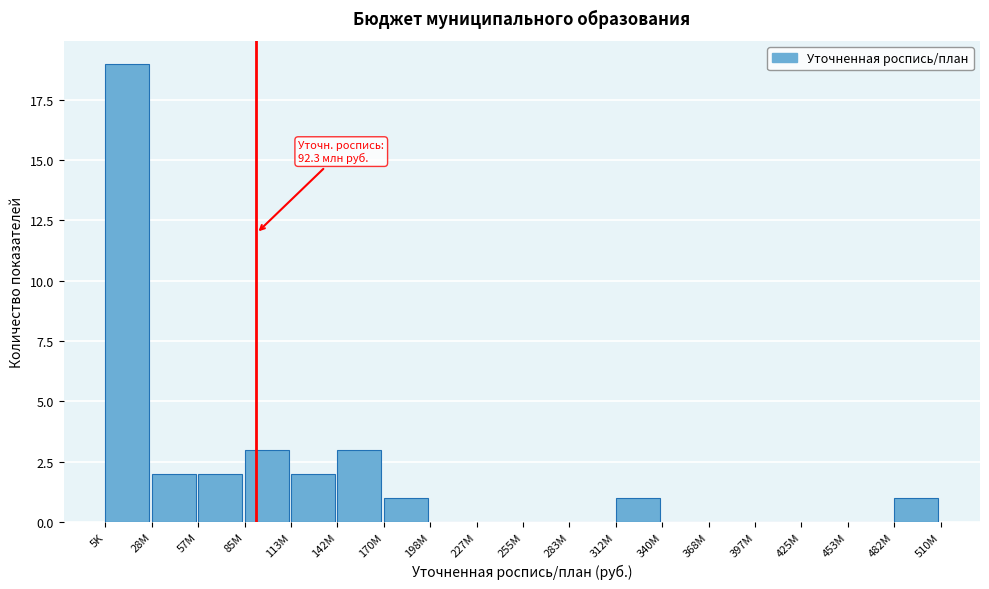

Reading left to right, list all the values displayed in this chart.

5K=19	28M=2	57M=2	85M=3	113M=2	142M=3	170M=1	198M=0	227M=0	255M=0	283M=0	312M=1	340M=0	368M=0	397M=0	425M=0	453M=0	482M=1